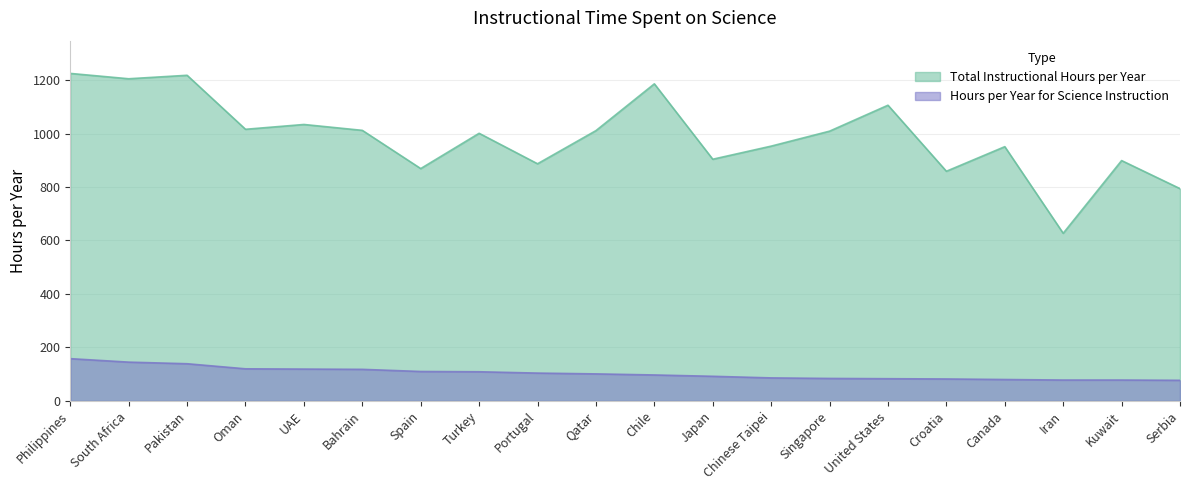

What are all the series names shown in the legend?

Total Instructional Hours per Year, Hours per Year for Science Instruction